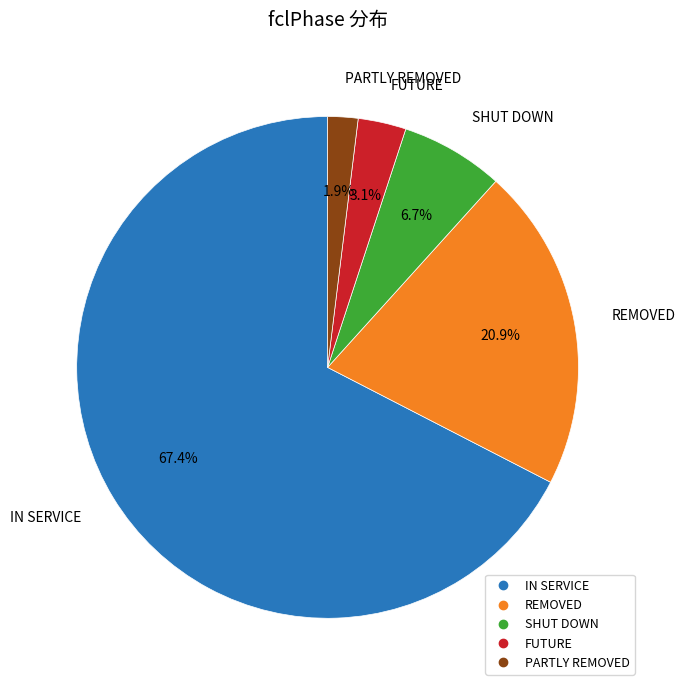

Rank the categories by value from highest to lowest.

IN SERVICE, REMOVED, SHUT DOWN, FUTURE, PARTLY REMOVED